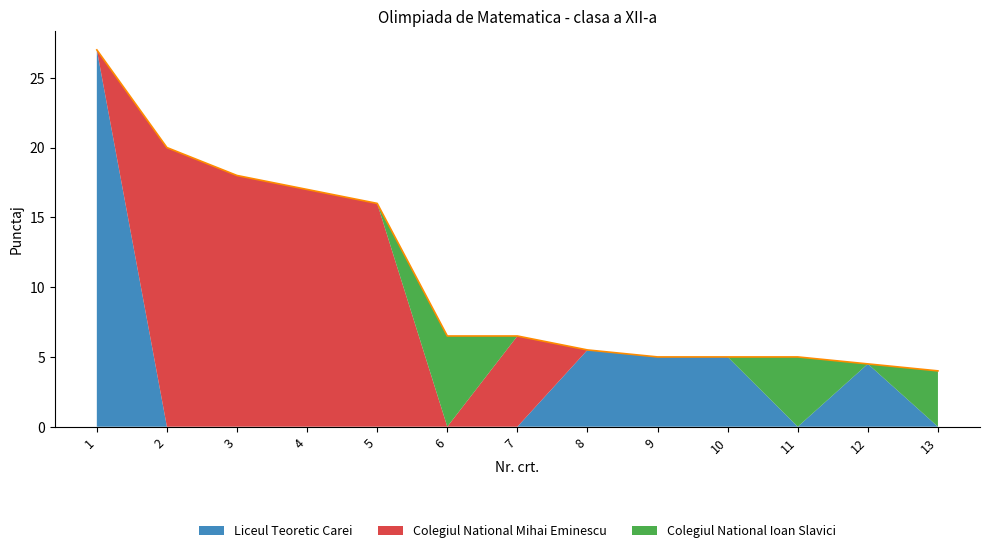

At how many categories does at least one series exceed 17?

3